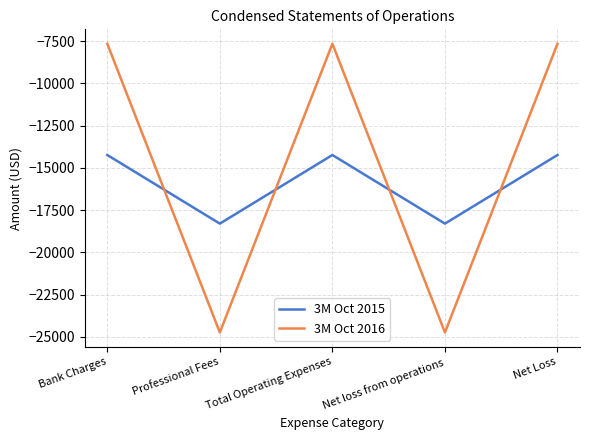

What is the sum of all 3M Oct 2015 values?

-79317